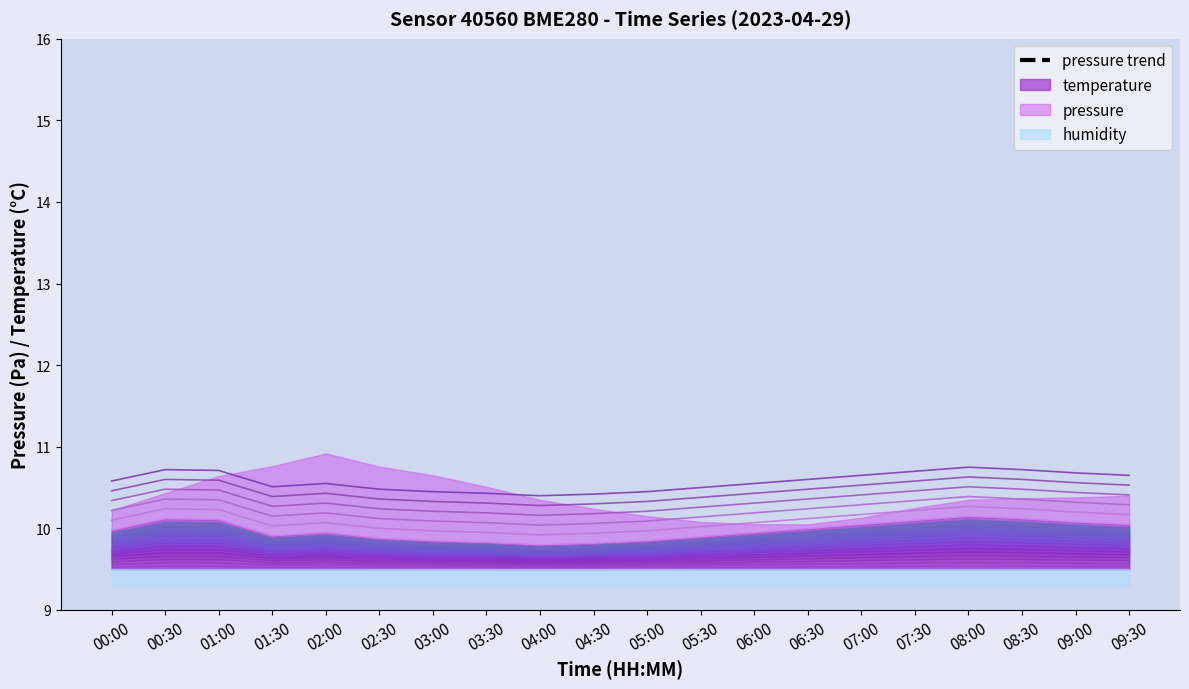

What is the difference between the temperature values at 08:00 and 06:30?

0.2